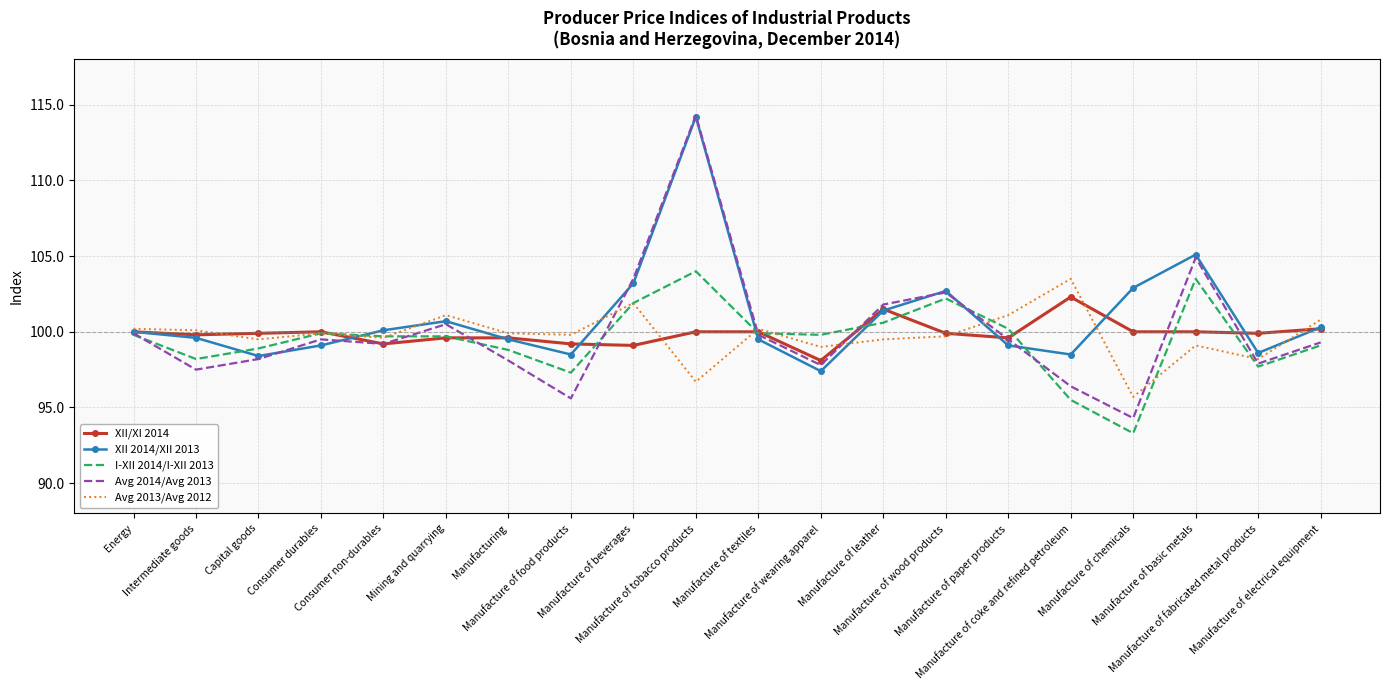

What is the smallest value displayed?

93.3